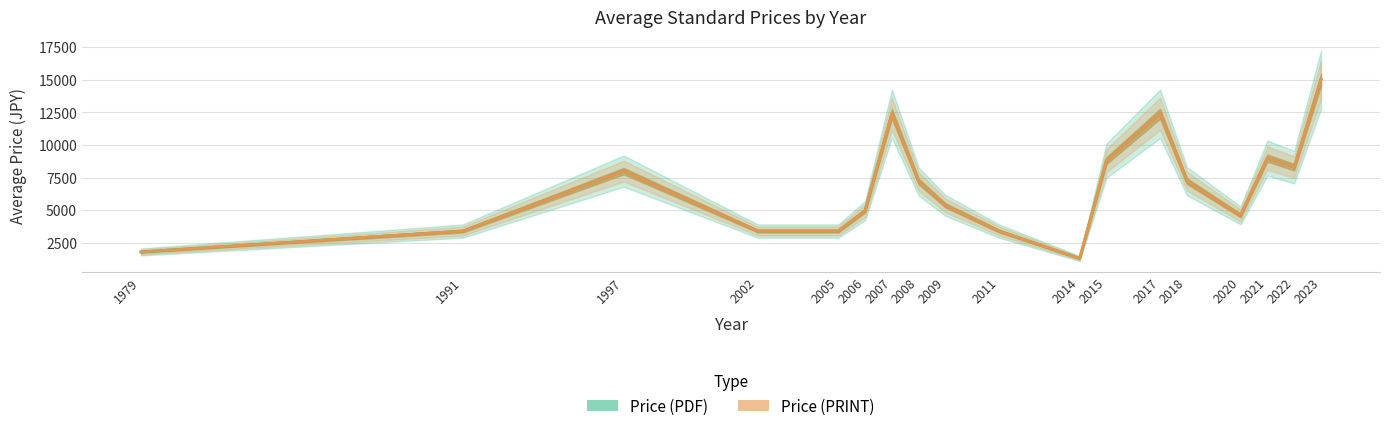

Between 2006 and 2017, which series saw the biggest shift?

Price (PDF)